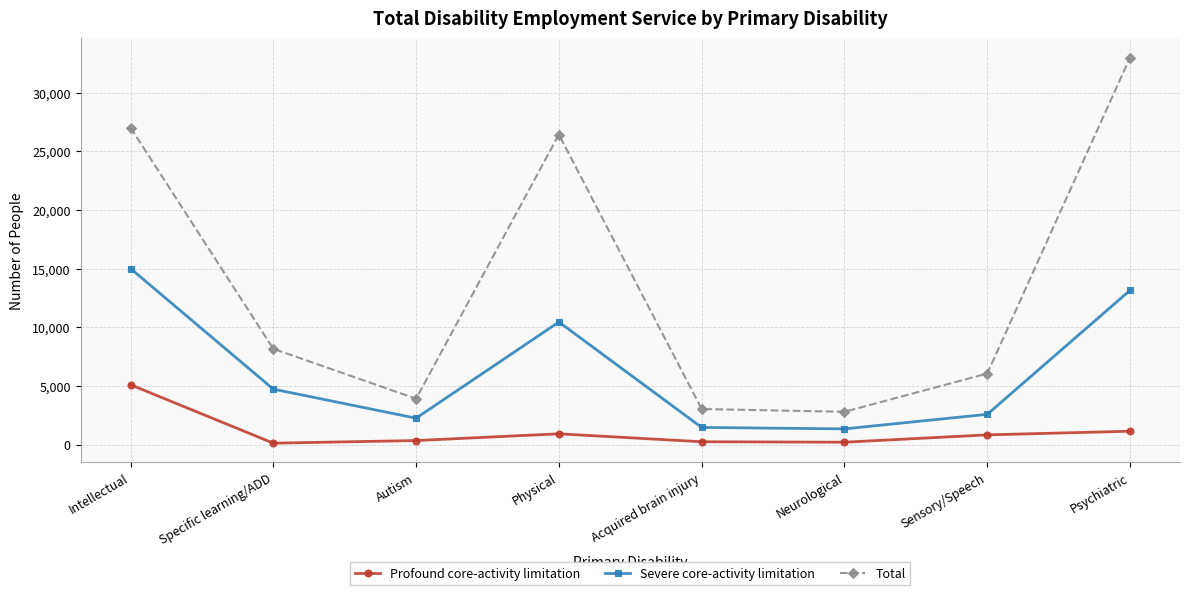

Which category has the highest value in the Severe core-activity limitation series?

Intellectual